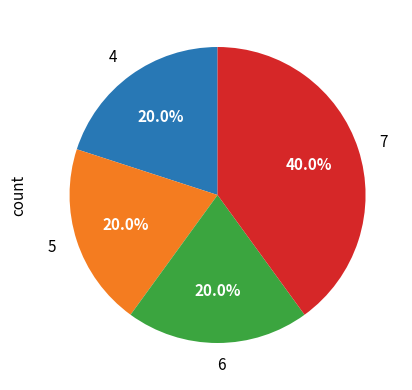

Which slice is the largest?

7